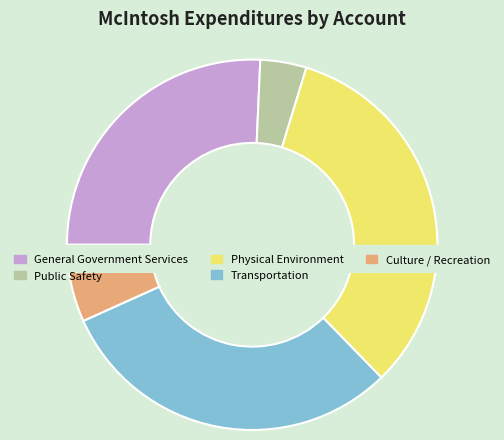

How many slices are in this pie chart?

5